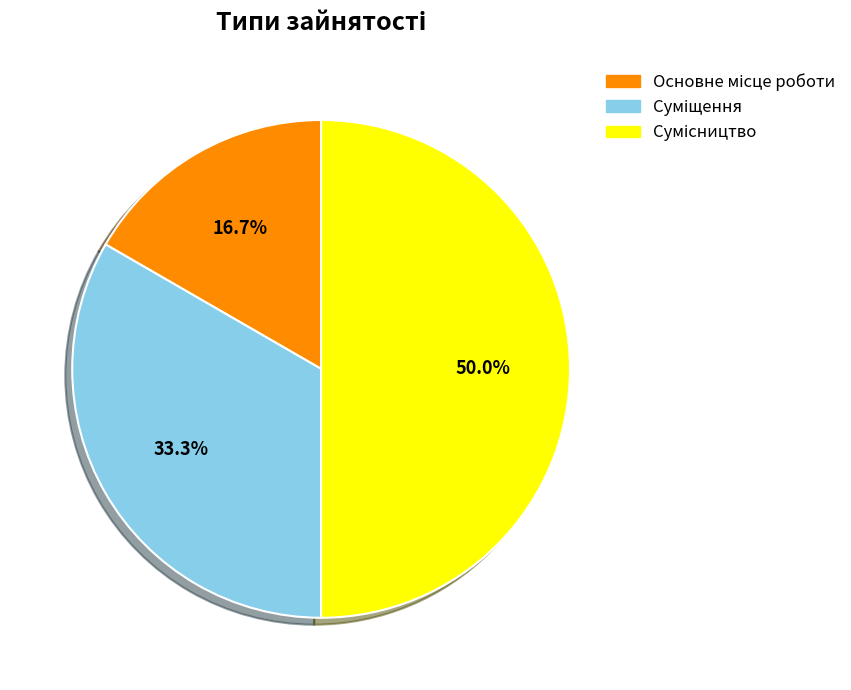

Combined, what portion of the pie is Суміщення and Основне місце роботи?

50.0%